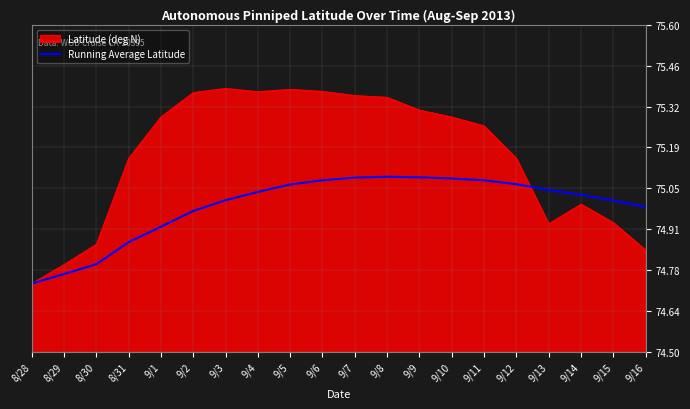

What is the spread (max minus min) of values at 8/31?

0.3